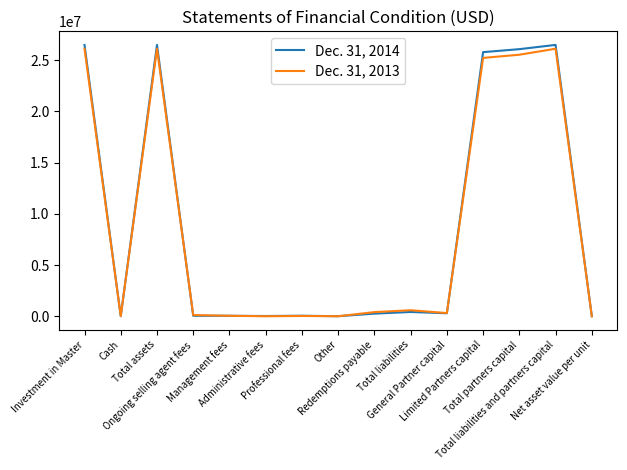

Which series has the largest range (max minus min)?

Dec. 31, 2014